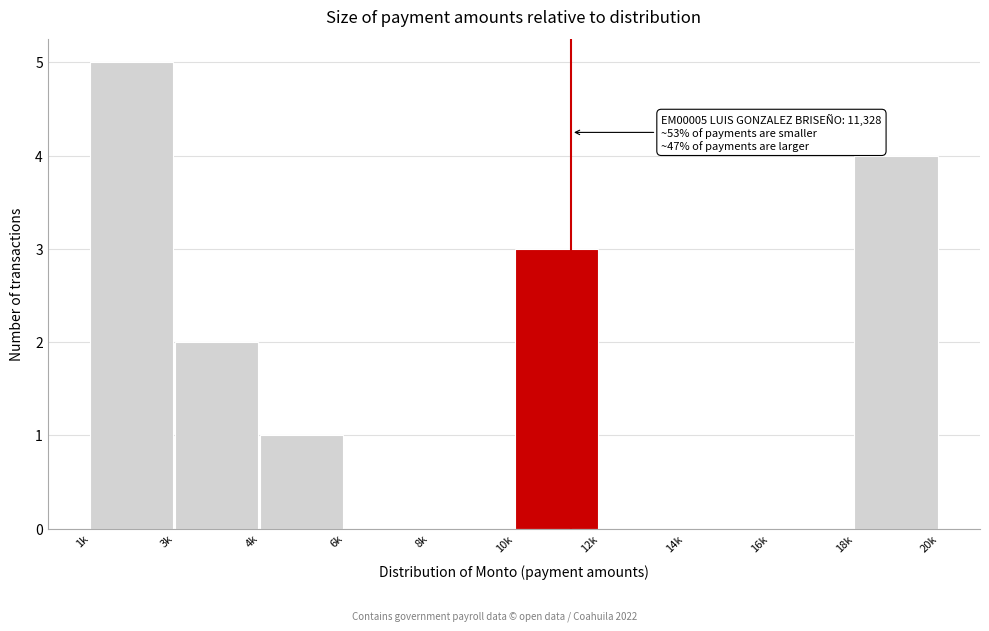

Reading right to left, list all the values displayed in this chart.

18k=4	16k=0	14k=0	12k=0	10k=3	8k=0	6k=0	4k=1	3k=2	1k=5